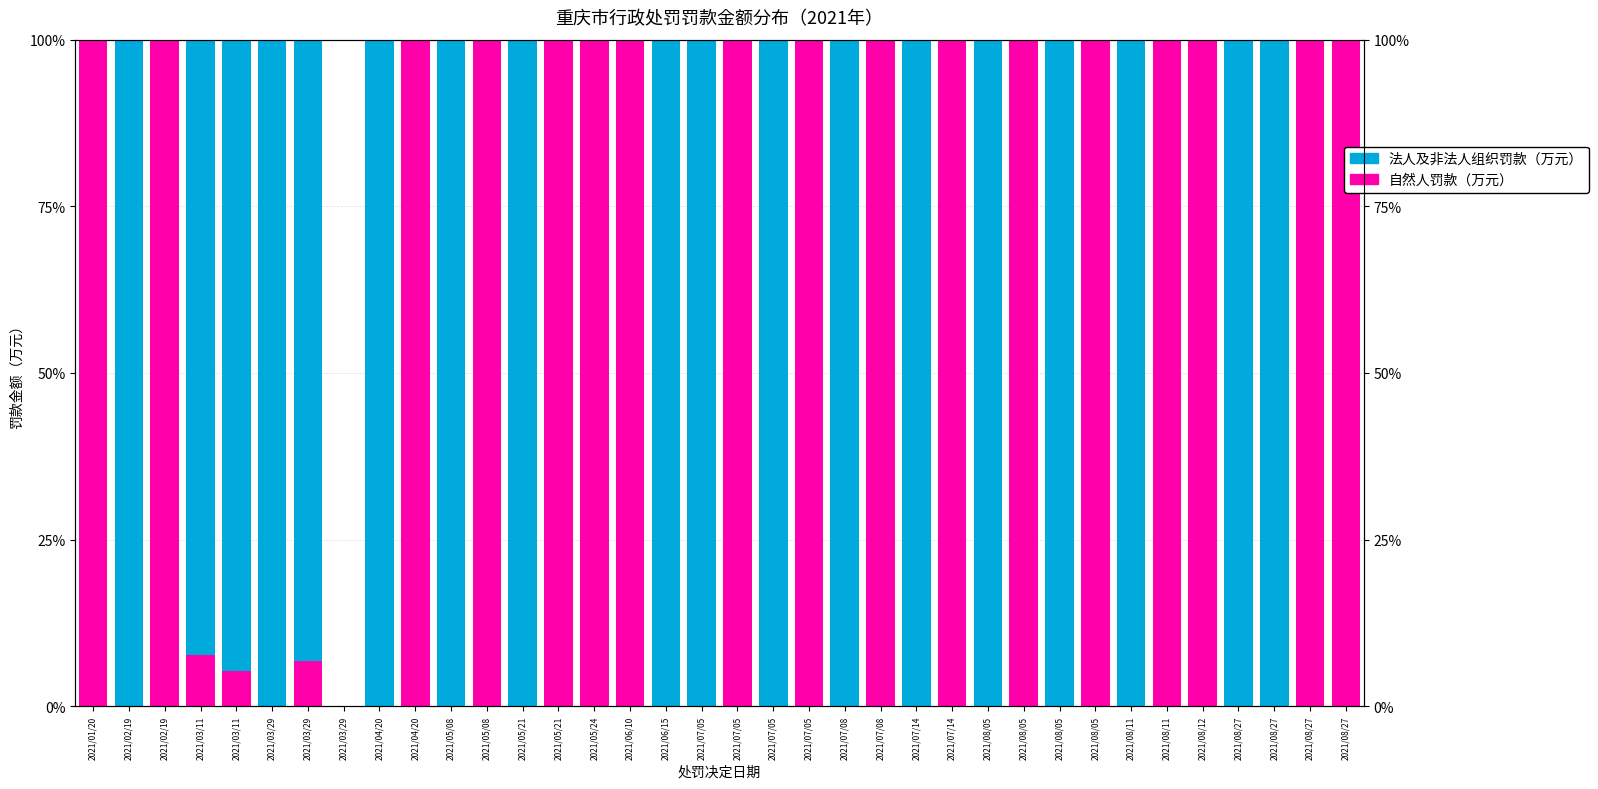

Count the number of data series in this chart.

2